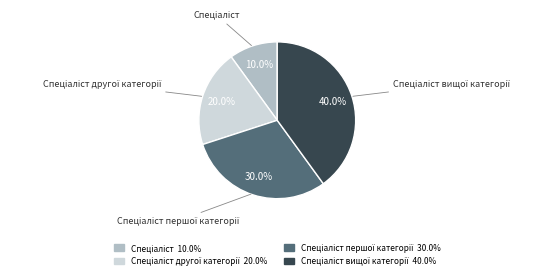

Does any single category account for the majority?

No